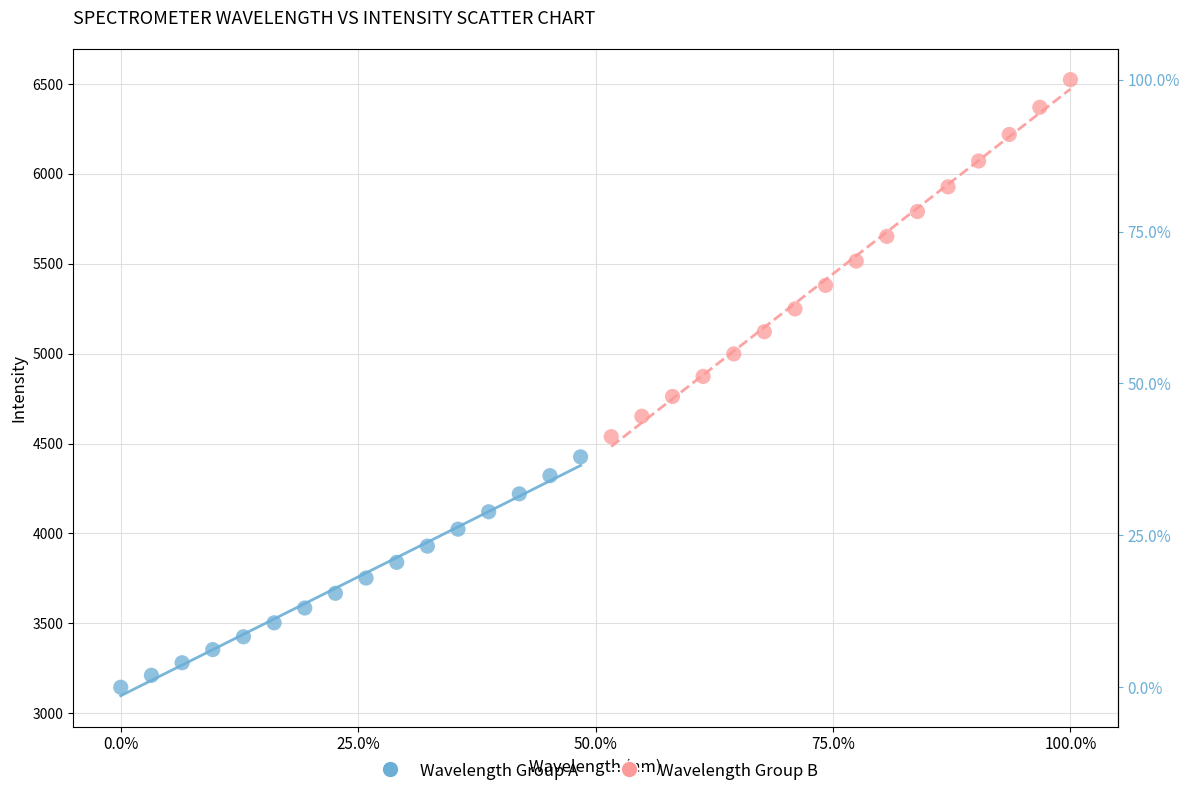

Which series contains the lowest Y value?

Wavelength Group A